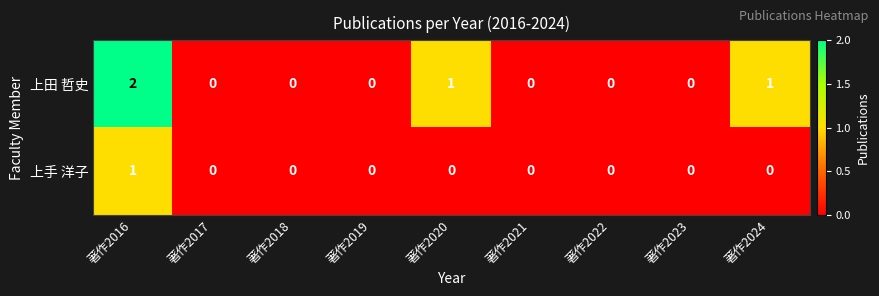

List the series in order of their peak value, highest first.

上田 哲史, 上手 洋子